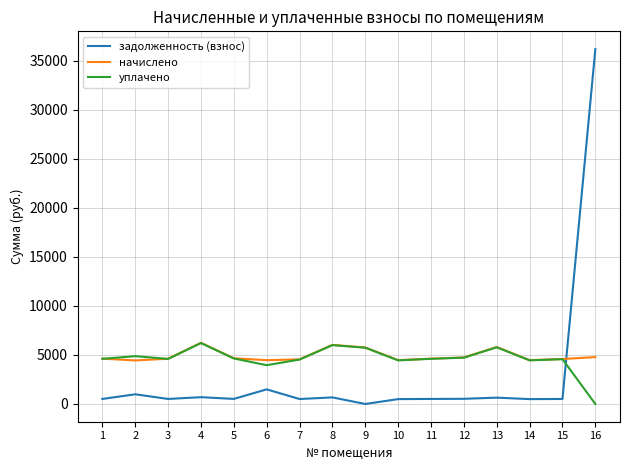

The value of уплачено at 6 is 5378.2. True or false?

False